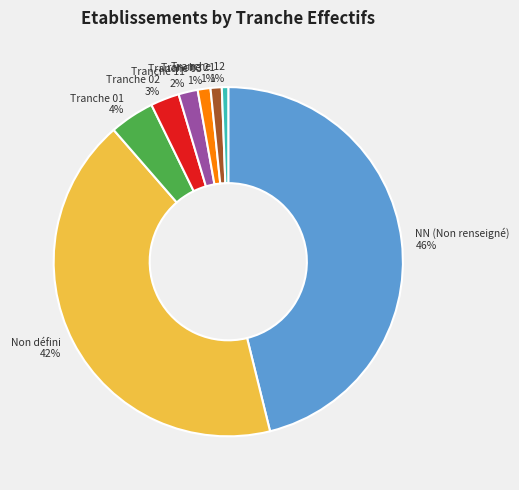

Does any single category account for the majority?

No